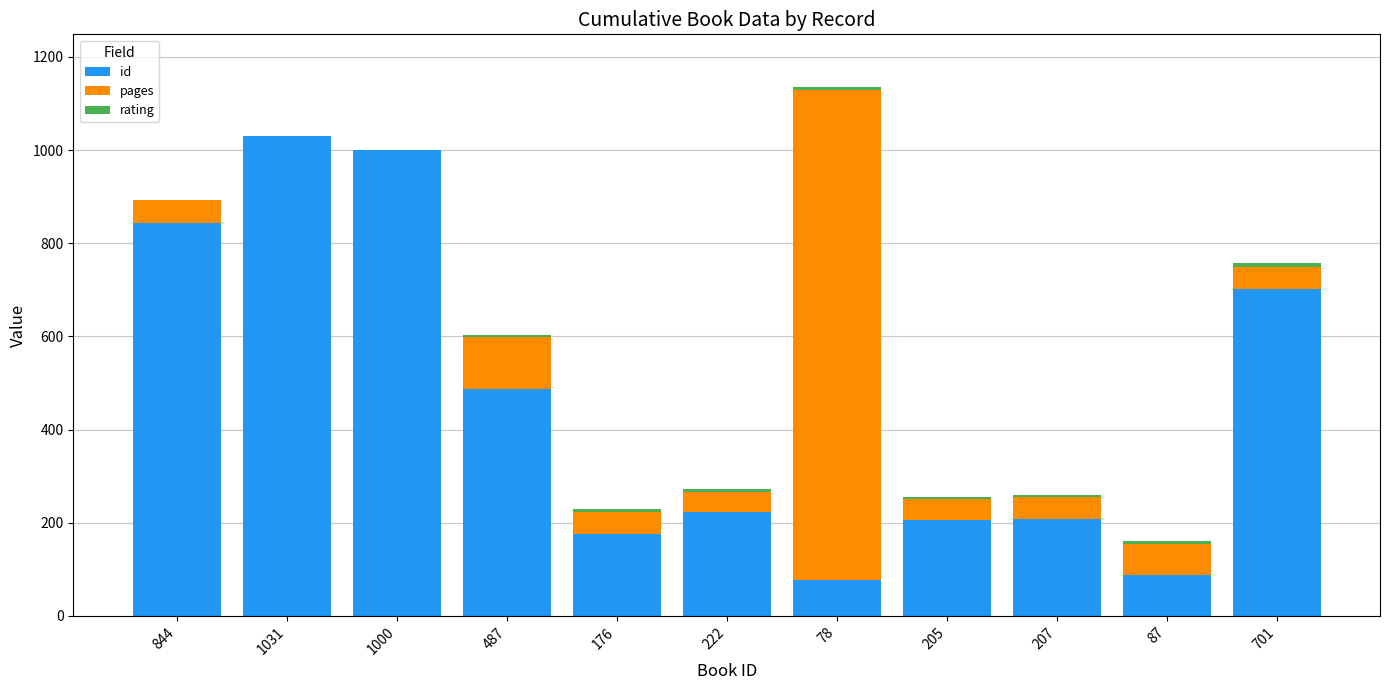

True or false: id has a value of 701 at 701.

True